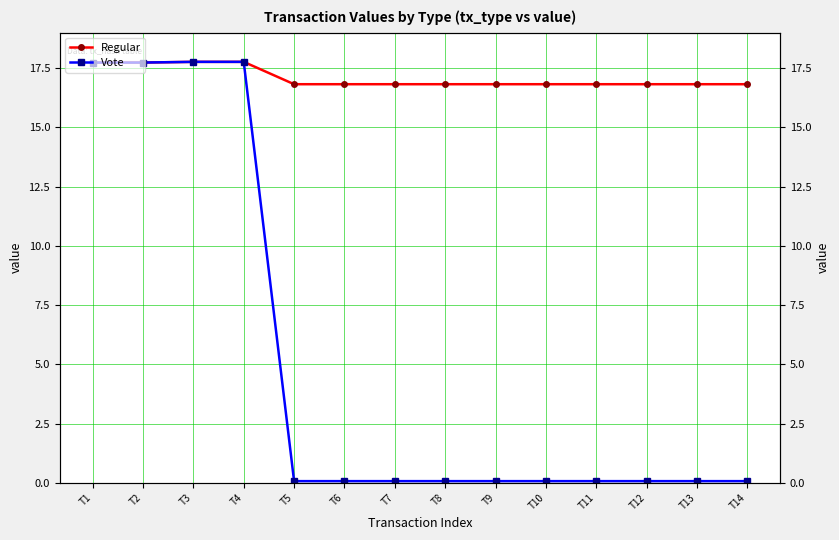

How many distinct data groups are displayed?

2